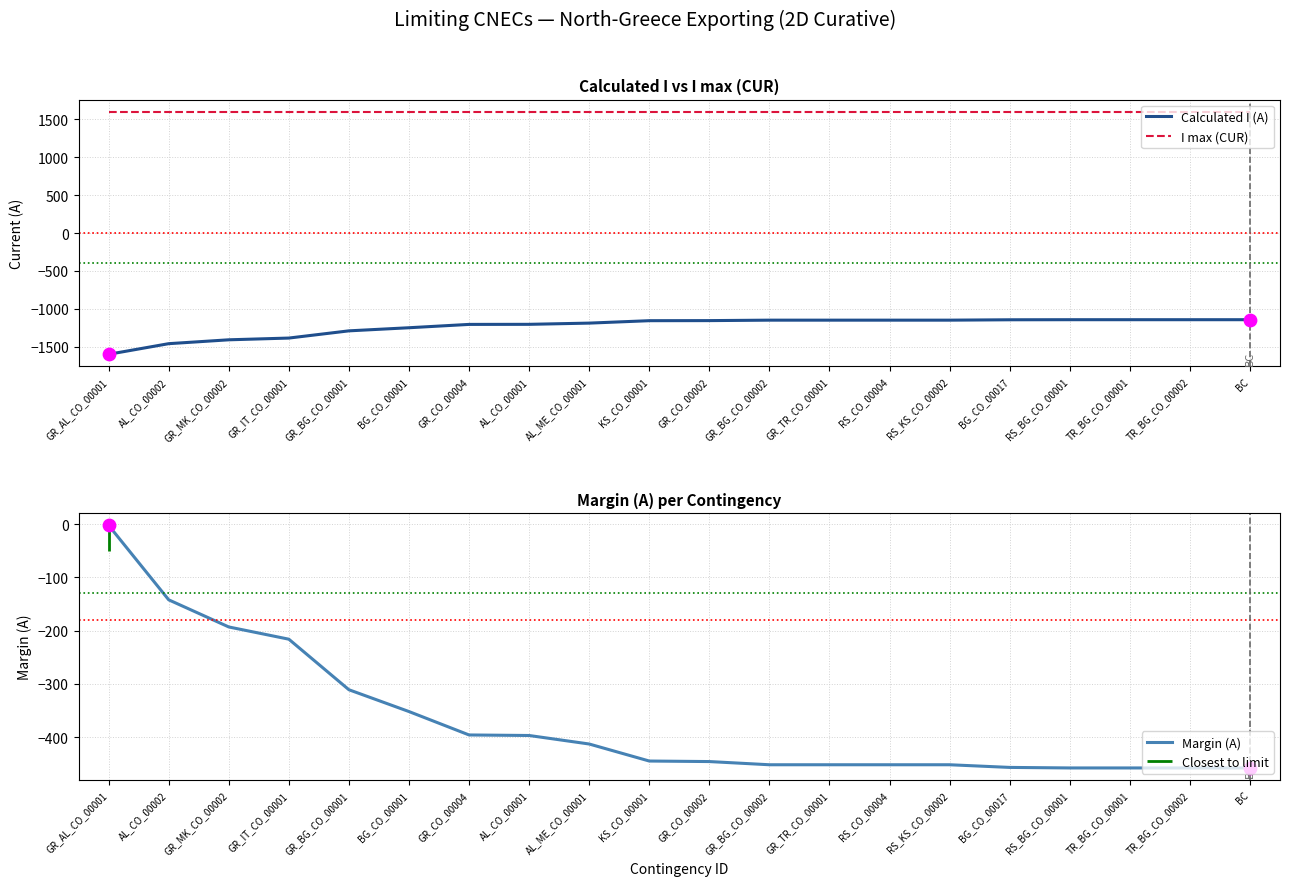

Which series contains the lowest Y value?

Calculated I (A)